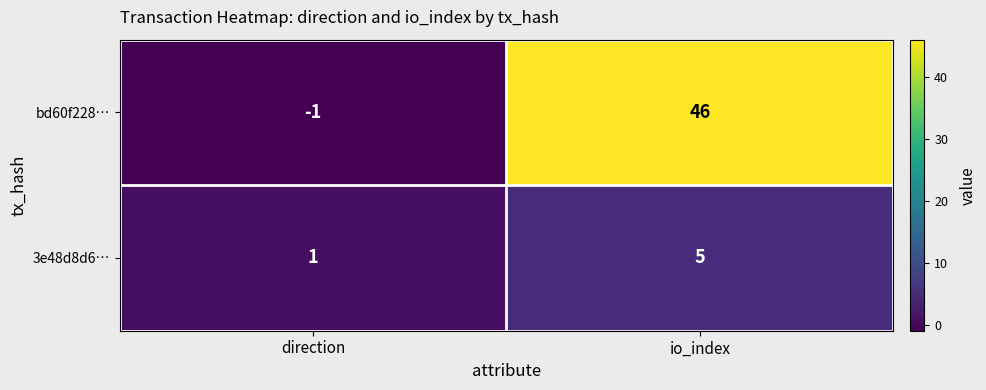

Reading left to right, transcribe all the data shown in this chart.

bd60f228…: -1	46
3e48d8d6…: 1	5